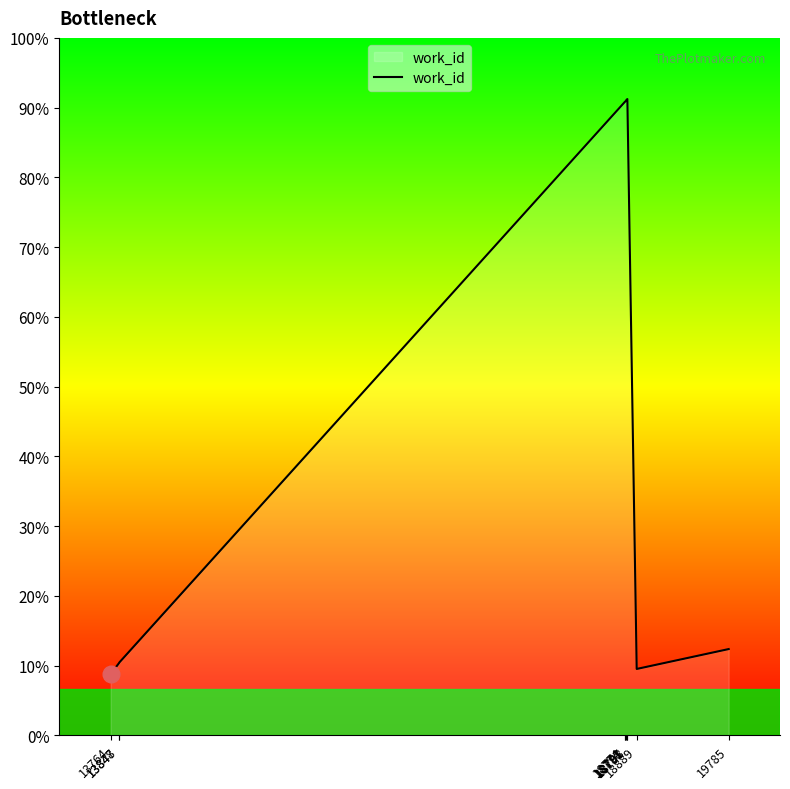

Which label corresponds to the largest value in the chart?

18798